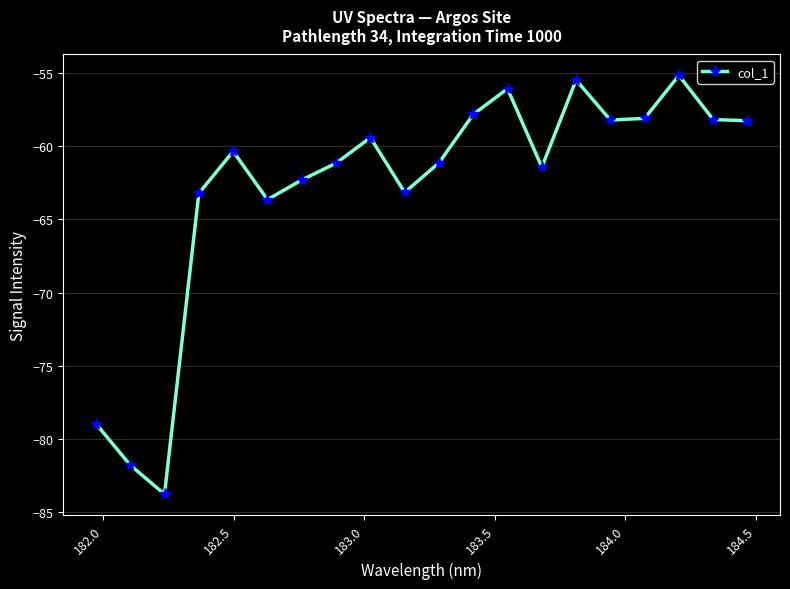

Does the chart have visible grid lines?

Yes